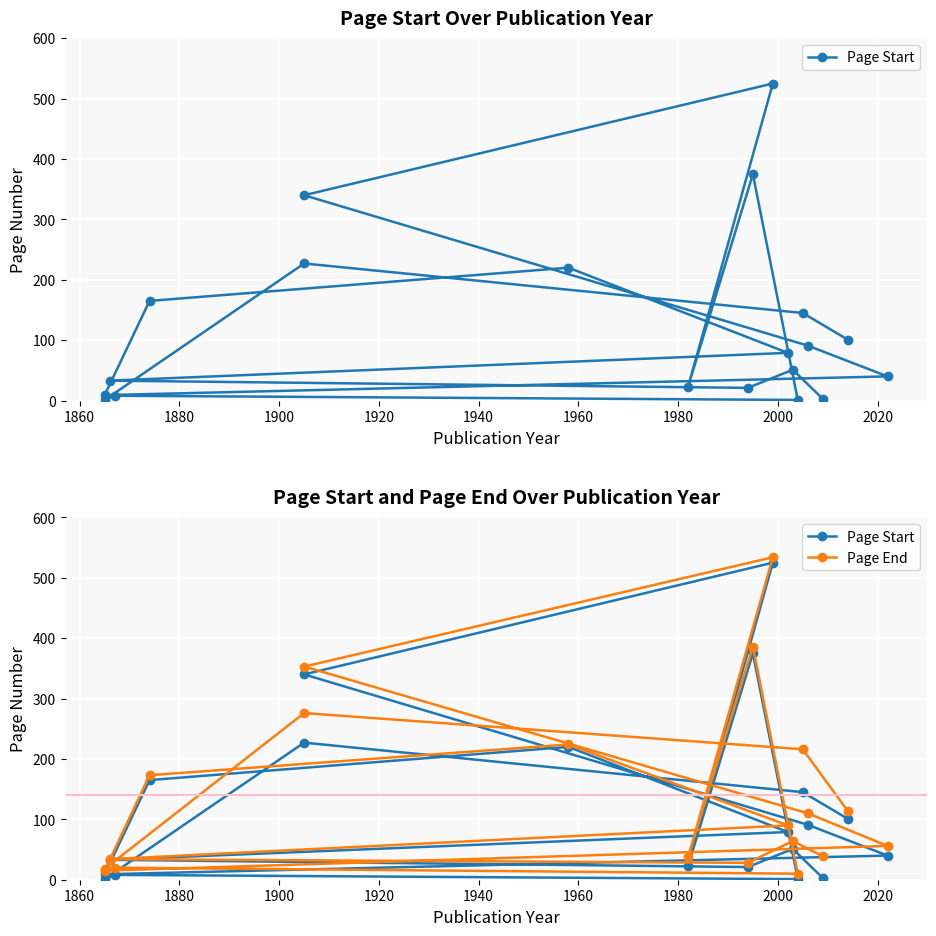

True or false: Page End has a value of 187 at 2020.

False